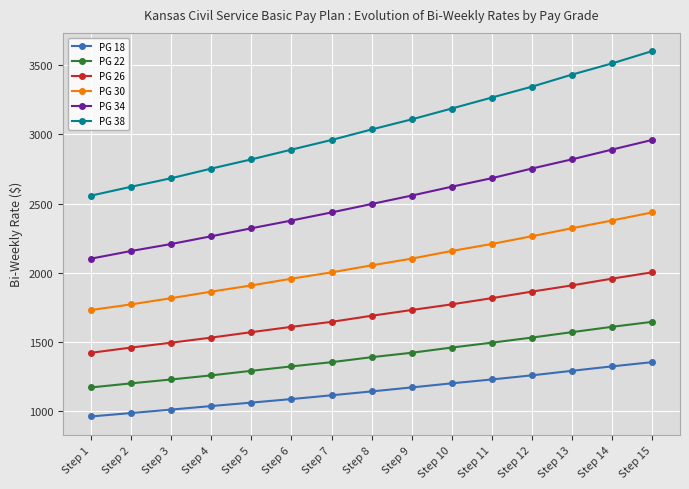

Reading left to right, list all the values displayed in this chart.

PG 18: 963.2	988.0	1012.8	1038.4	1063.2	1088.8	1116.0	1144.0	1172.8	1202.4	1230.4	1260.0	1292.8	1324.8	1355.2
PG 22: 1172.8	1202.4	1230.4	1260.0	1292.8	1324.8	1355.2	1391.2	1423.2	1460.8	1496.0	1532.8	1572.0	1610.4	1646.4
PG 26: 1423.2	1460.8	1496.0	1532.8	1572.0	1610.4	1646.4	1690.4	1732.0	1772.8	1817.6	1864.8	1909.6	1958.4	2004.0
PG 30: 1732.0	1772.8	1817.6	1864.8	1909.6	1958.4	2004.0	2054.4	2103.2	2158.4	2208.8	2264.8	2322.4	2378.4	2436.8
PG 34: 2103.2	2158.4	2208.8	2264.8	2322.4	2378.4	2436.8	2497.6	2558.4	2622.4	2684.0	2753.6	2820.0	2890.4	2960.0
PG 38: 2558.4	2622.4	2684.0	2753.6	2820.0	2890.4	2960.0	3036.0	3108.8	3187.2	3266.4	3344.8	3432.0	3512.8	3601.6